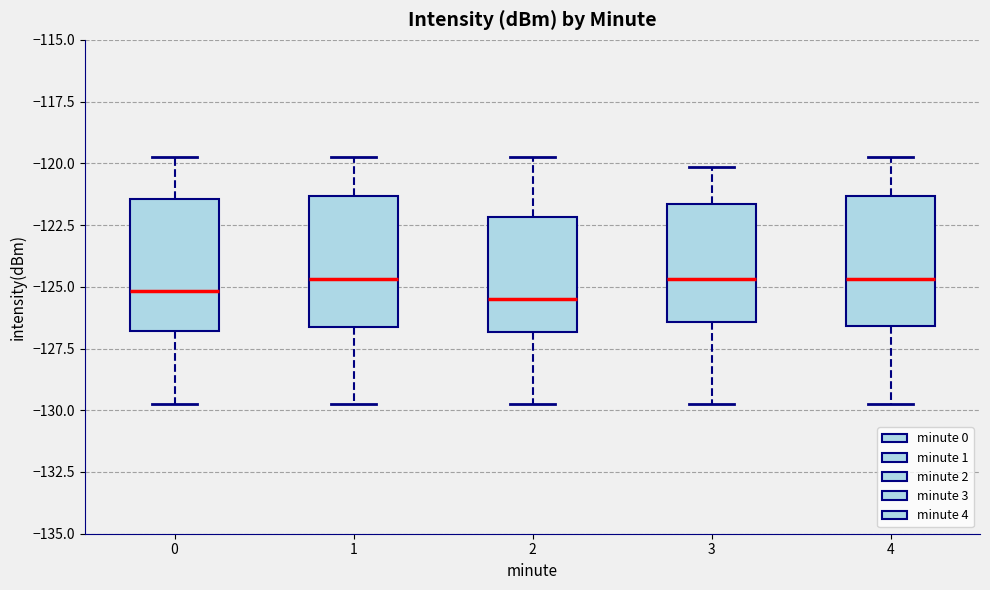

Where is the lower edge of the box at x = 1 on the y-axis? The values are not printed on the chart, so give them approximately, as read against the axis.

-126.5